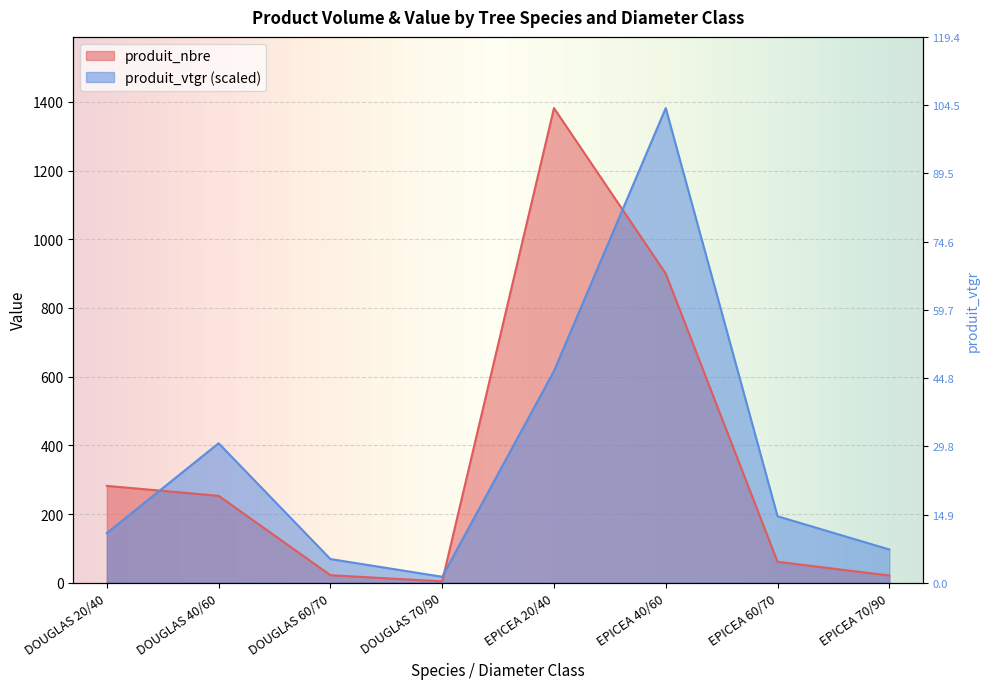

After their last crossing, which series has the higher values: produit_nbre or produit_vtgr?

produit_vtgr